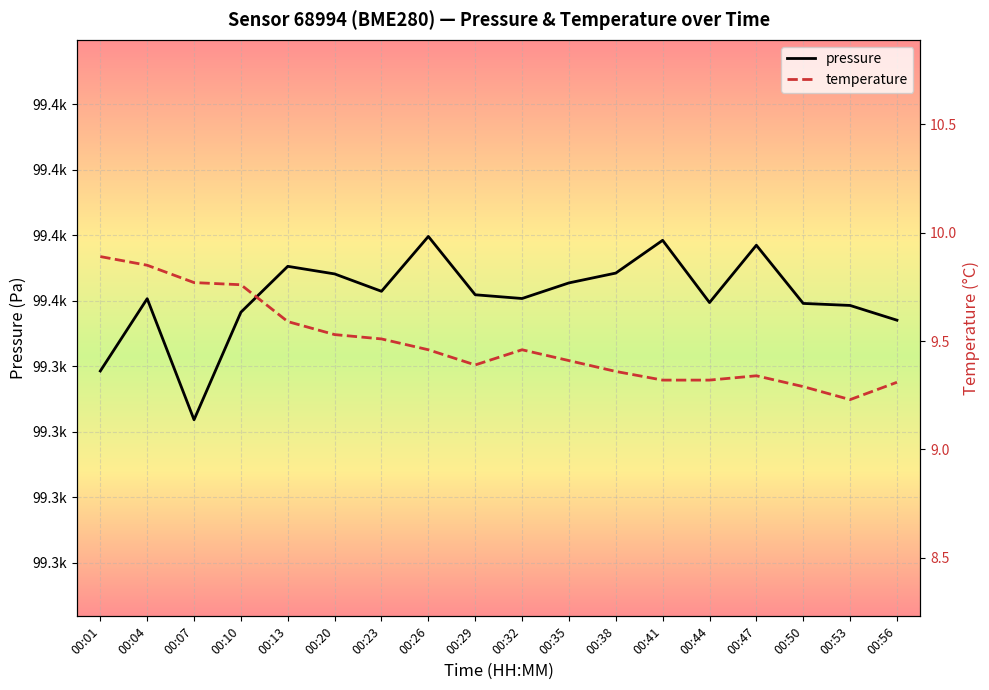

How many lines are shown in the chart?

2